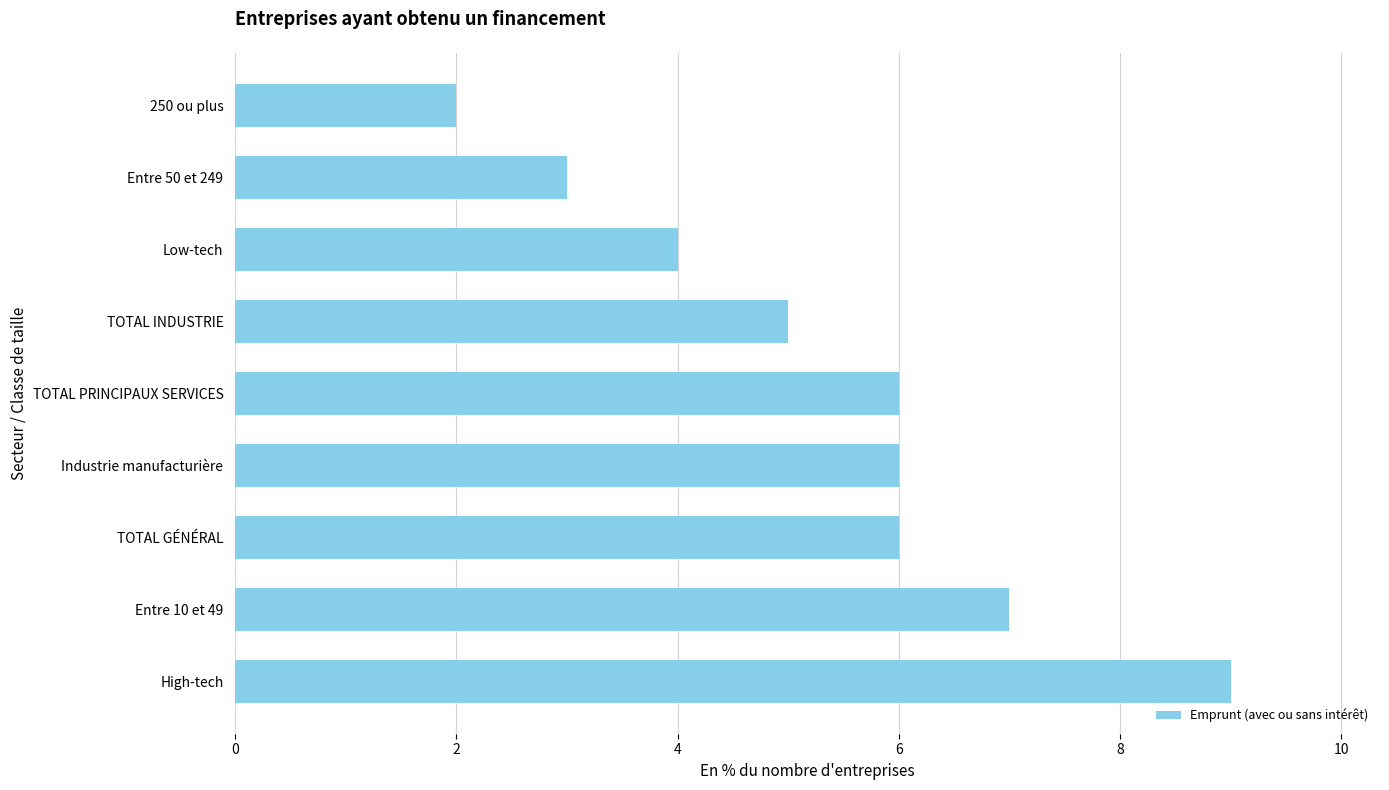

The chart shows a value of 1 at Entre 50 et 249. True or false?

False